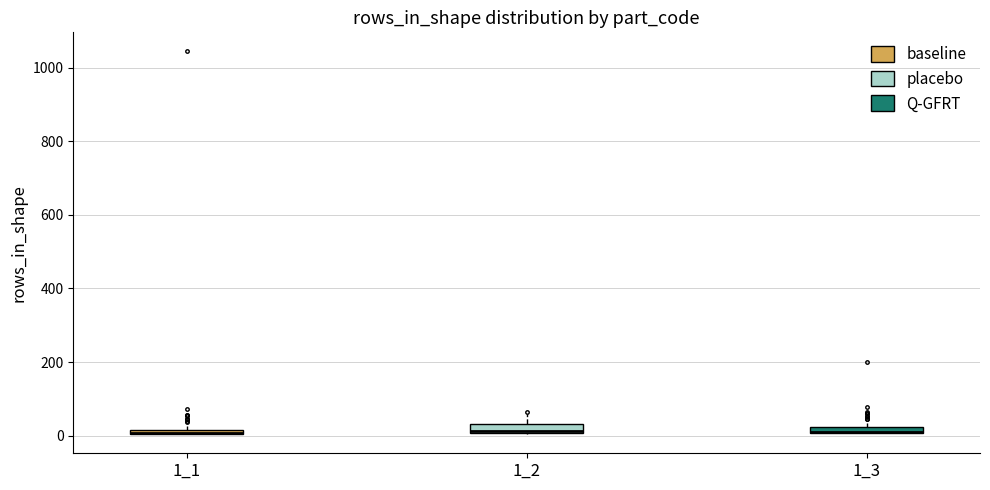

Where is the lower edge of the box at x = 1_3 on the y-axis? The values are not printed on the chart, so give them approximately, as read against the axis.

0